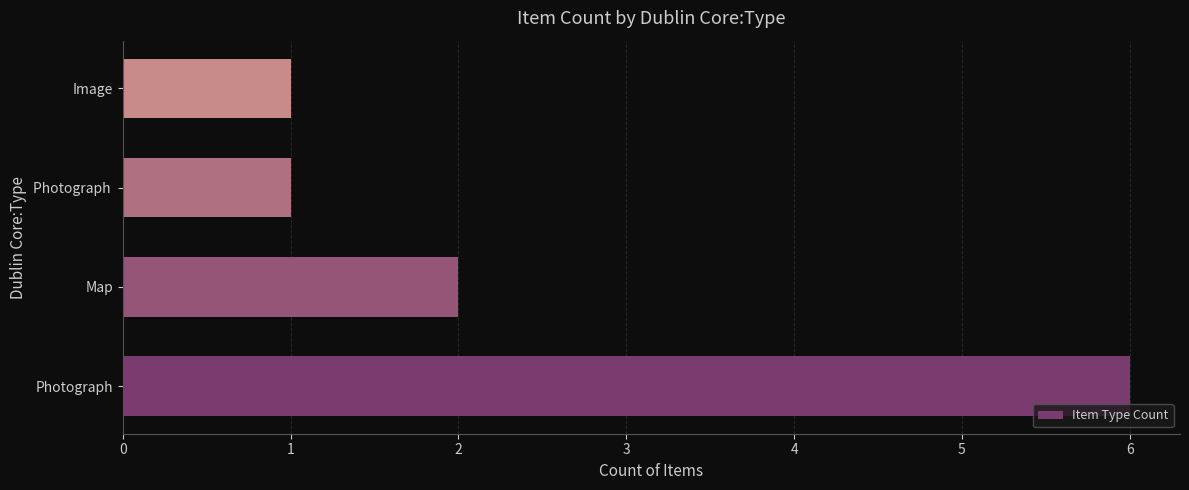

What is the greatest value displayed?

6